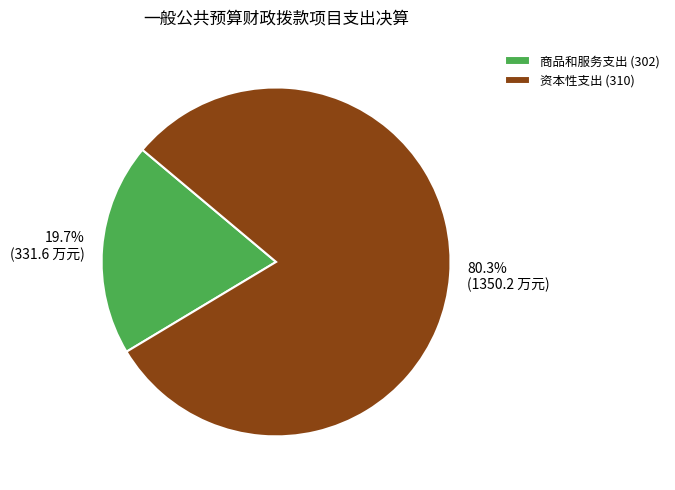

Combined, do 资本性支出 (310) and 商品和服务支出 (302) account for over 50%?

Yes